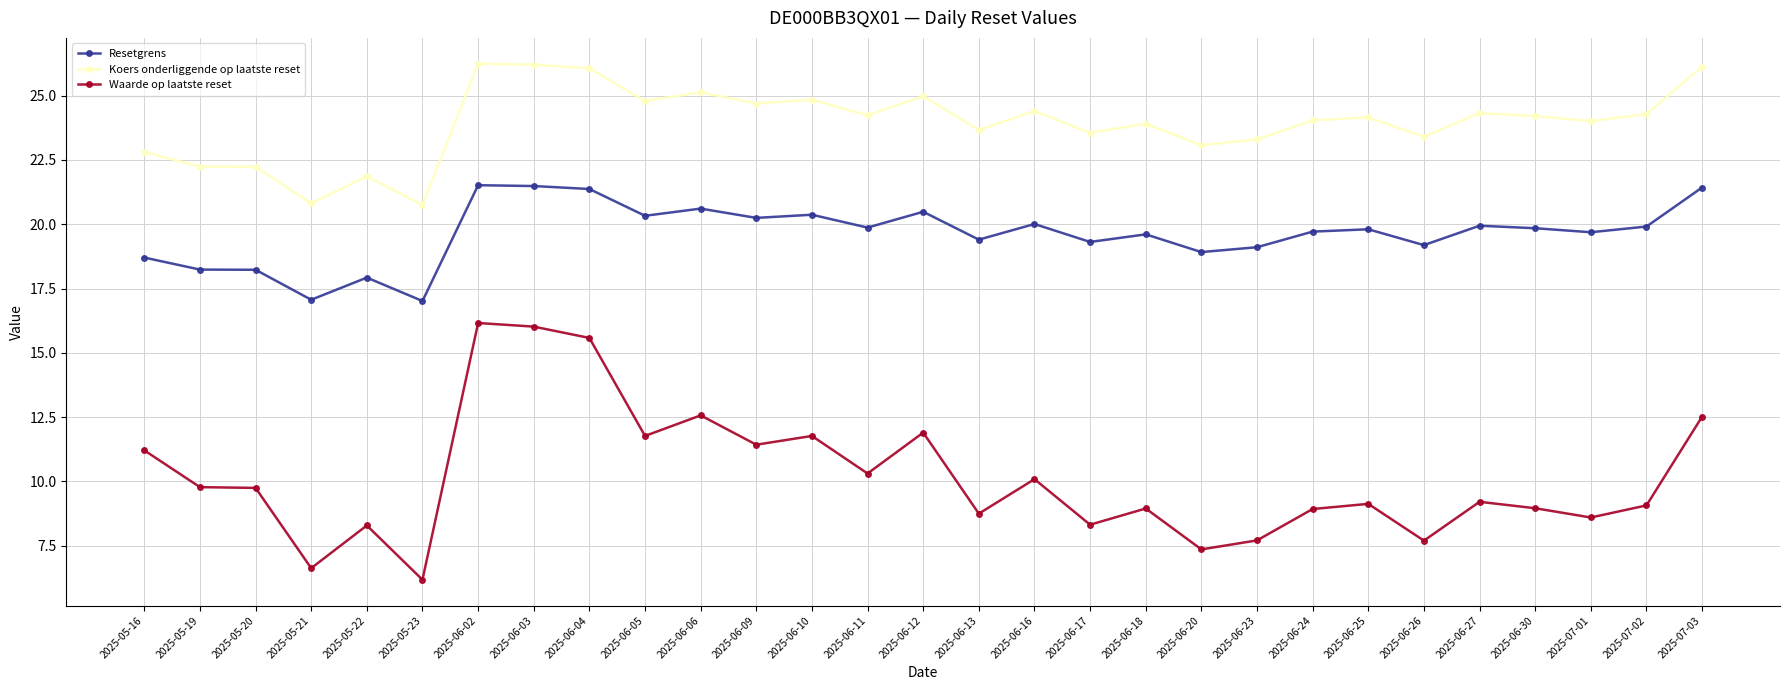

Rank the series by their maximum value, from highest to lowest.

Koers onderliggende op laatste reset, Resetgrens, Waarde op laatste reset